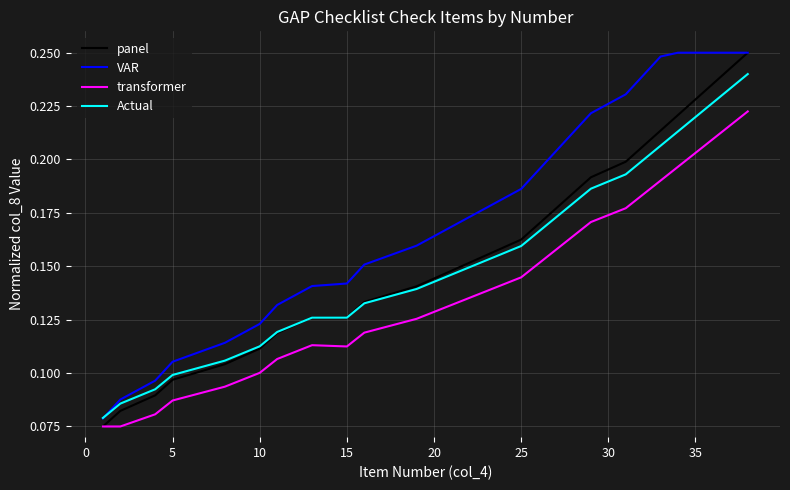

Count the number of data series in this chart.

4